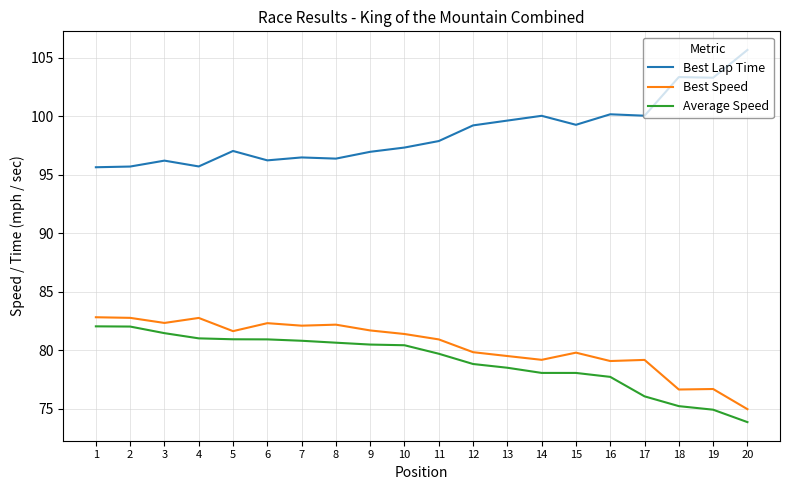

True or false: Average Speed and Best Speed intersect in this chart.

False